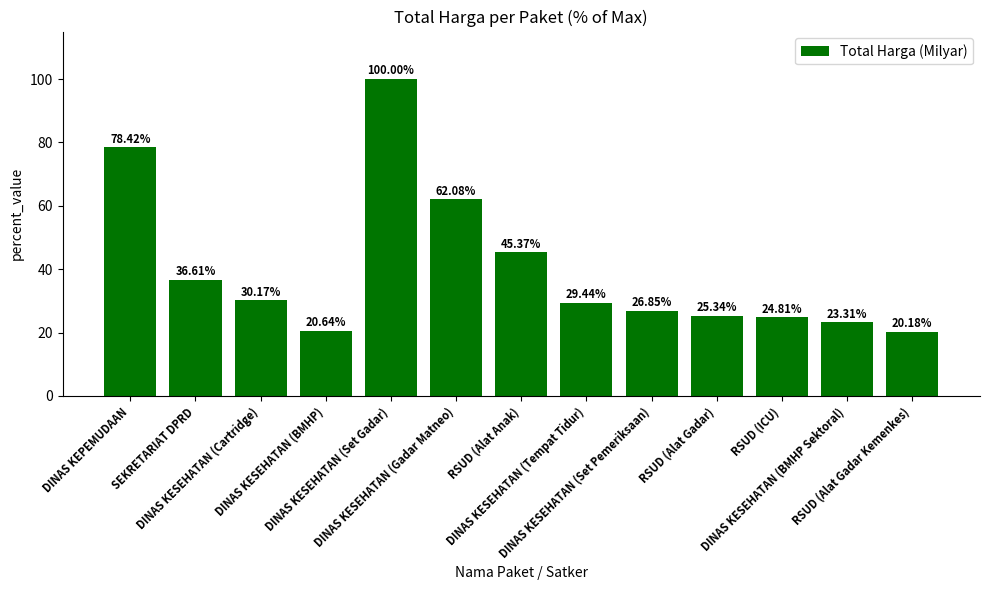

What is the value of the 2nd bar from the left?

36.6